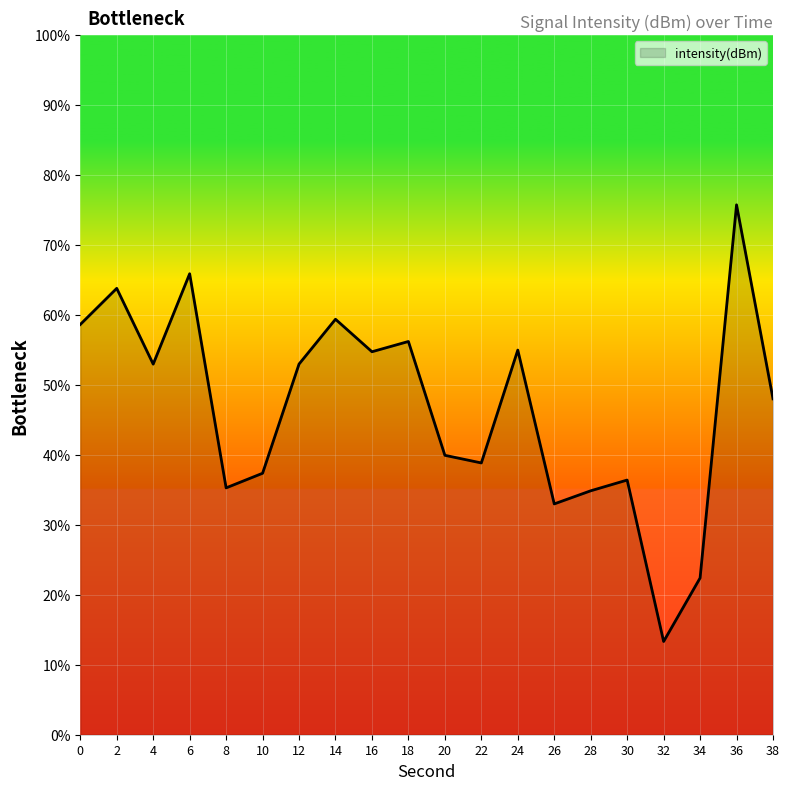

At which category does the chart reach its minimum across all series?

32